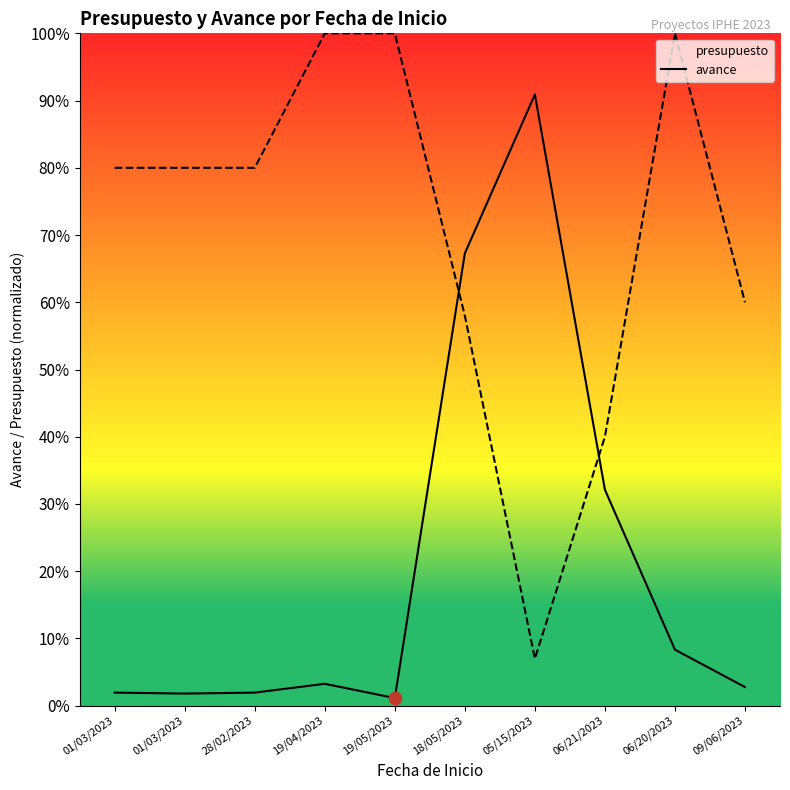

What are all the series names shown in the legend?

presupuesto, avance